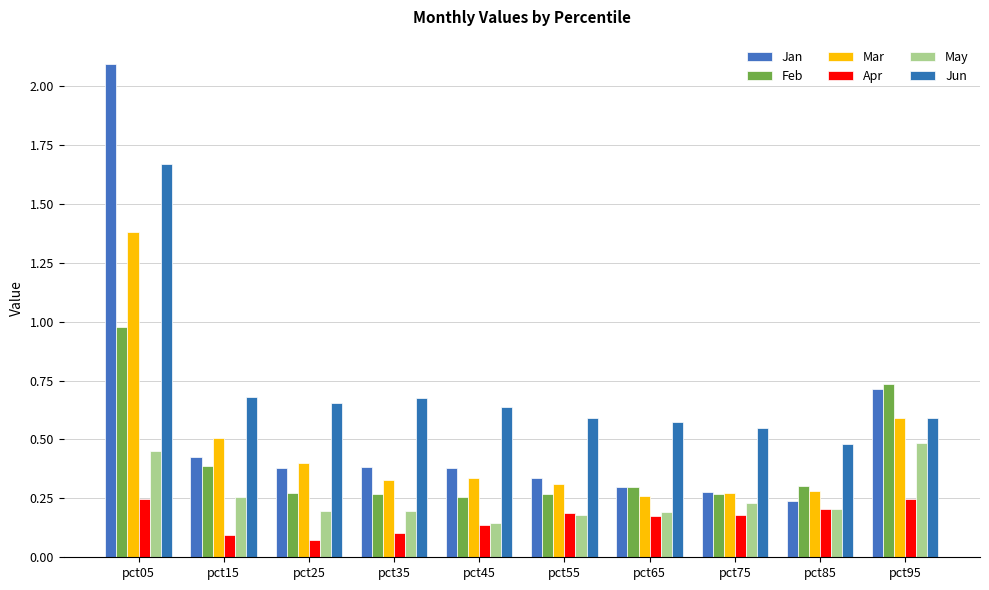

Which label corresponds to the smallest value in the chart?

pct25